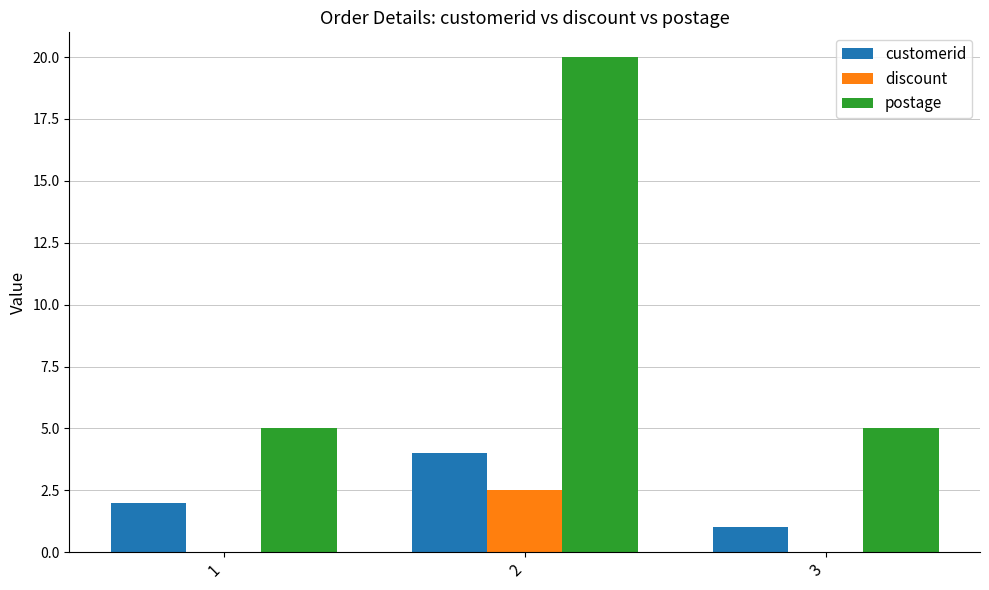

What is the sum of all discount values?

2.5